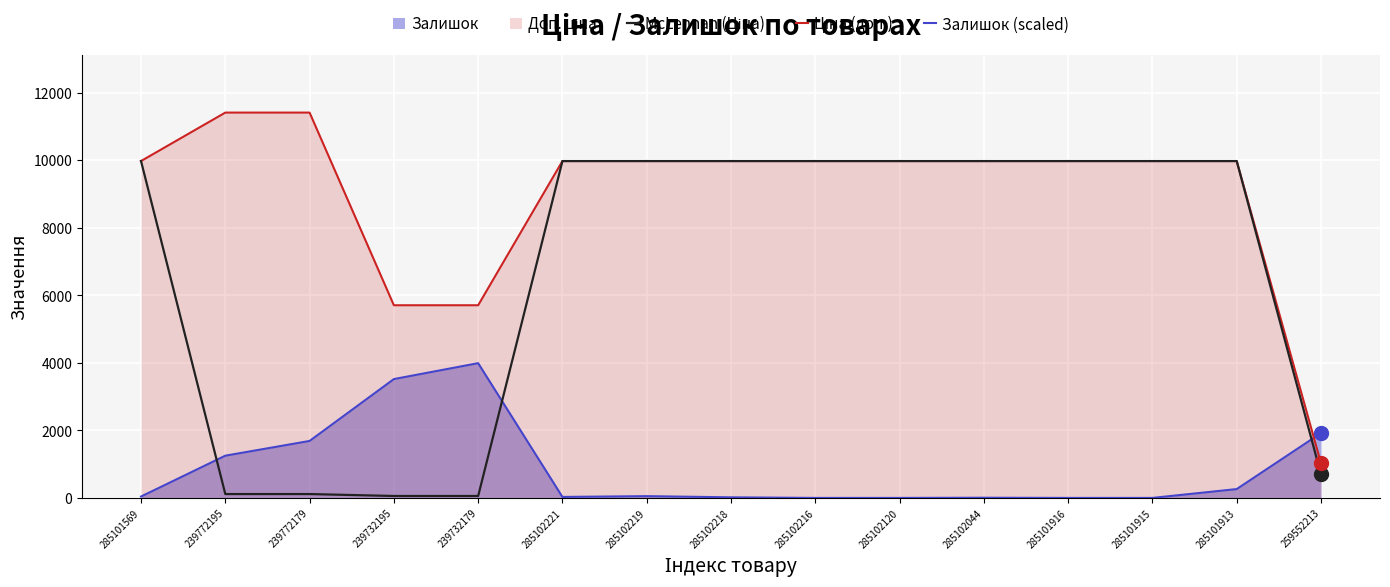

List the series in order of their peak value, highest first.

Ціна (доп.), McLennan (Ціна), Залишок (scaled)